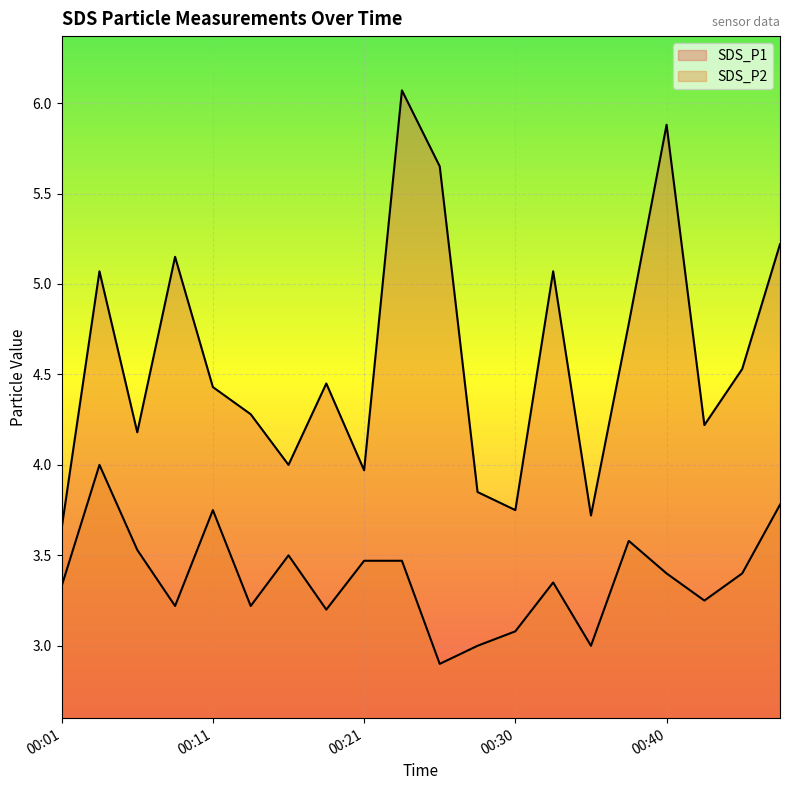

At which category does the chart reach its minimum across all series?

00:25